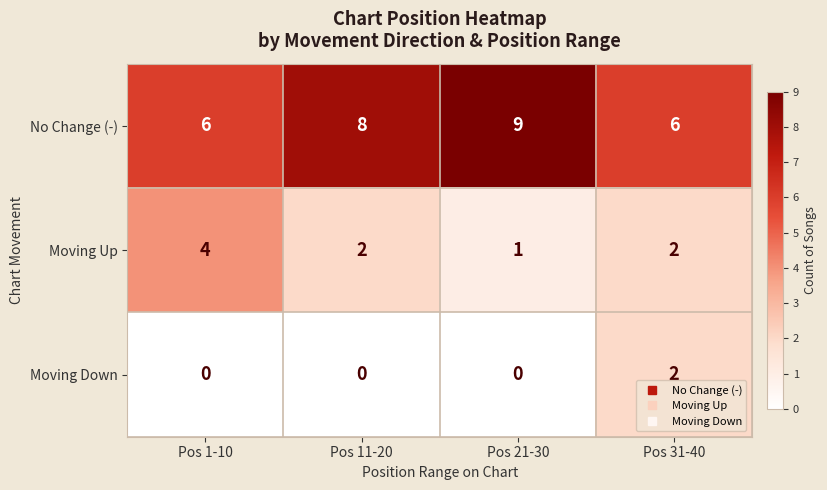

Which category has the highest value in the Moving Up series?

Pos 1-10